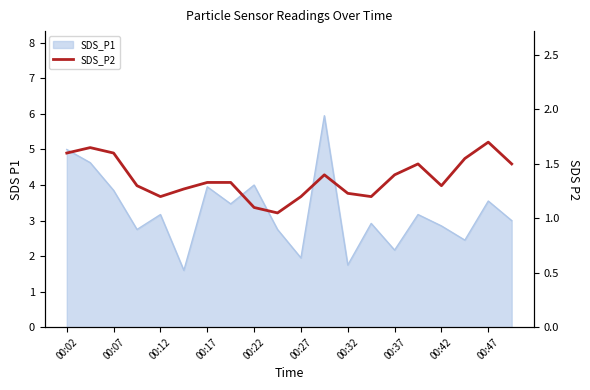

What is the ratio of the value at 00:12 to the value at 00:47?

0.7